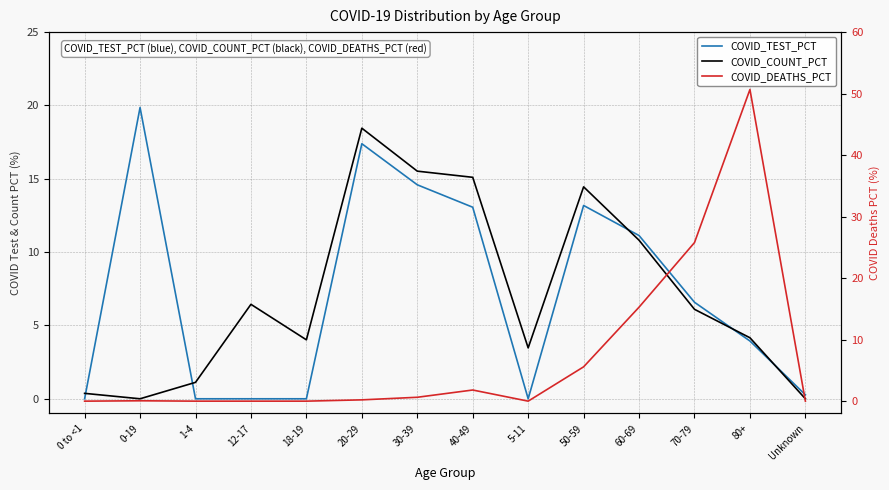

How many data points does each series have?

14